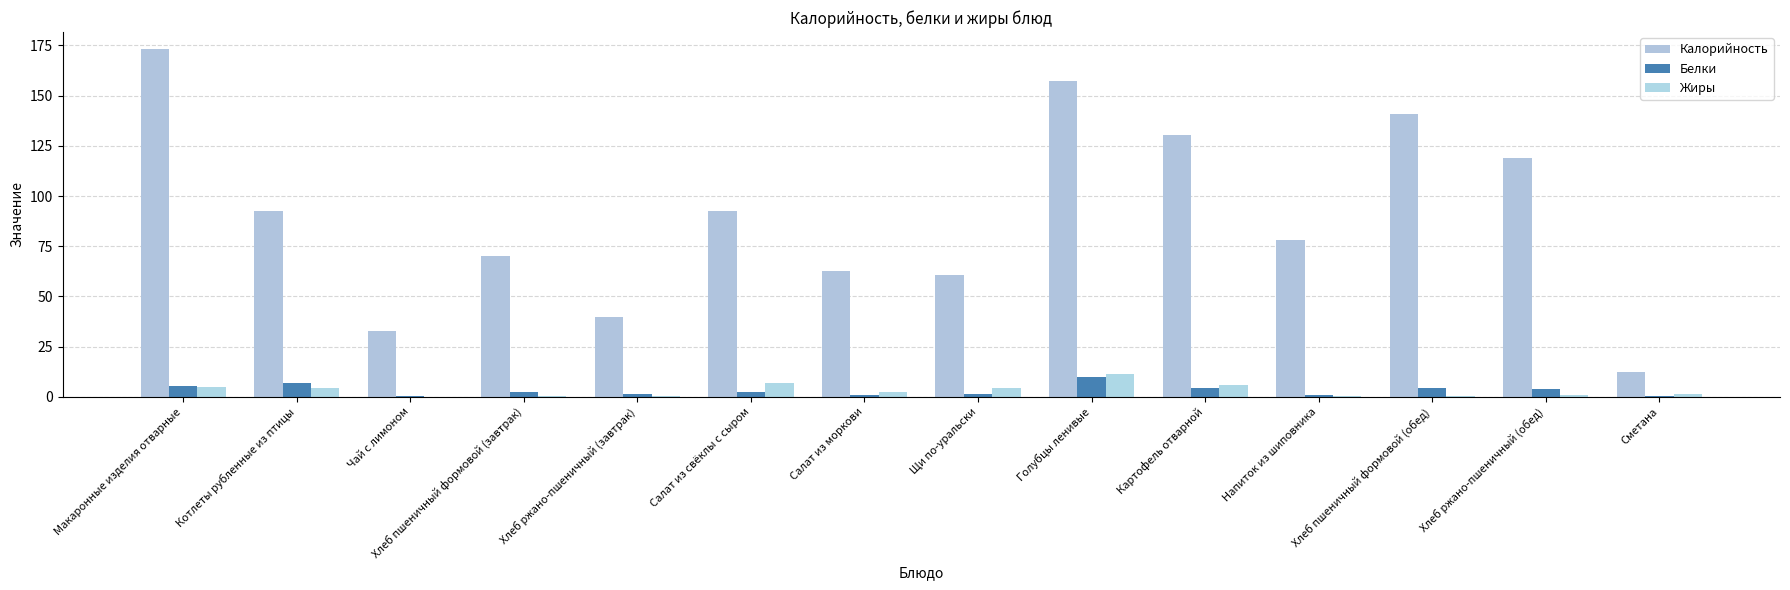

What are all the series names shown in the legend?

Калорийность, Белки, Жиры